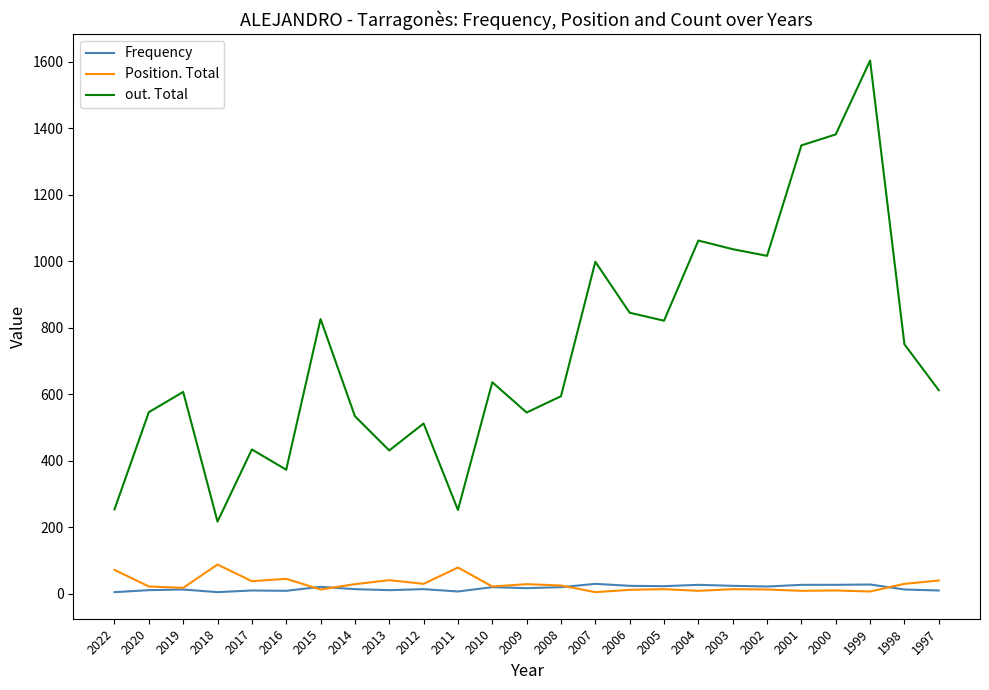

What is the average value of the Position. Total series?

29